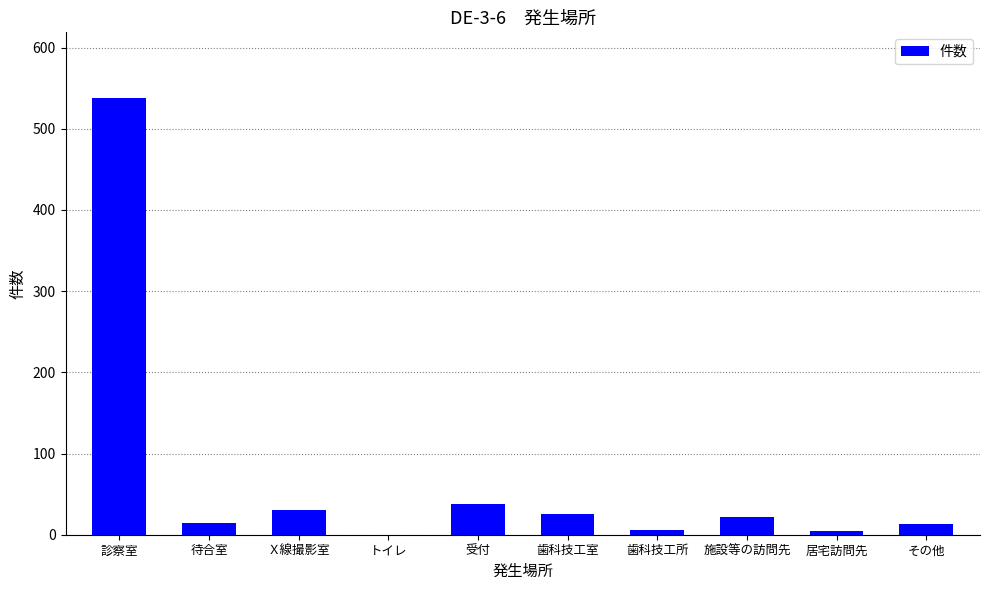

How many positive values are there?

9